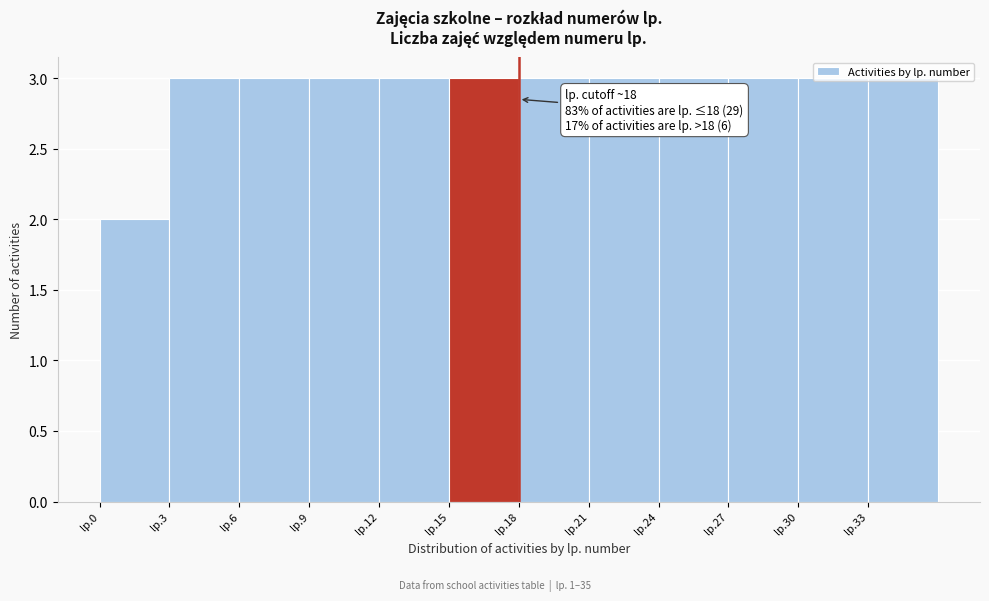

Is it true that the value at lp.12 is 5?

False